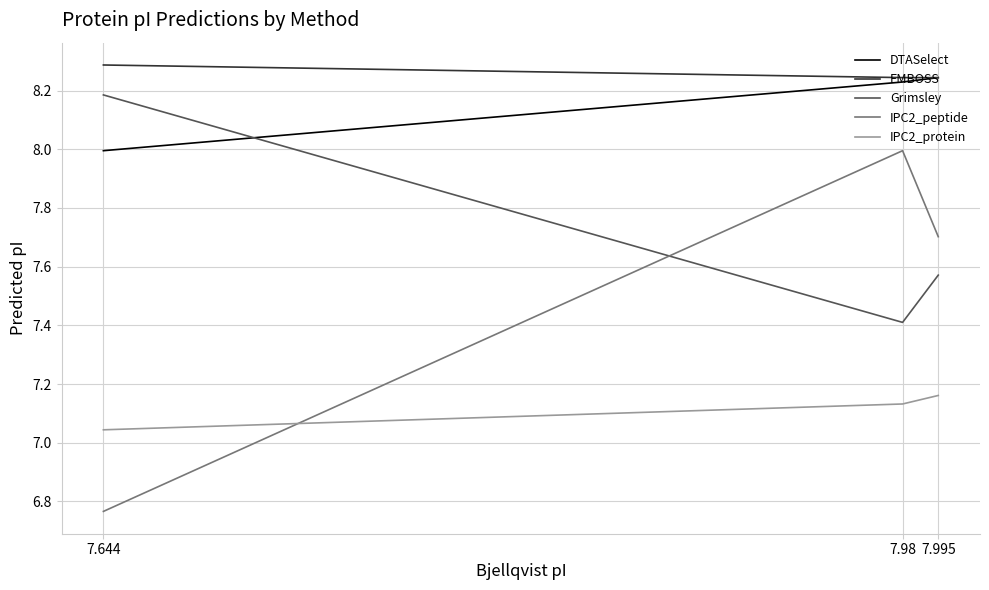

What is the maximum value for IPC2_peptide?

8.0